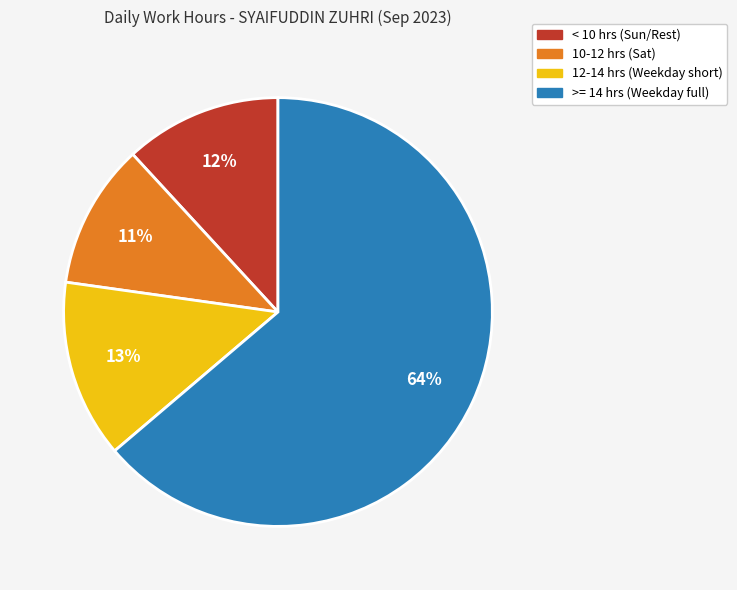

To the nearest percent, what is the difference between the largest and smallest slice percentages?

53%